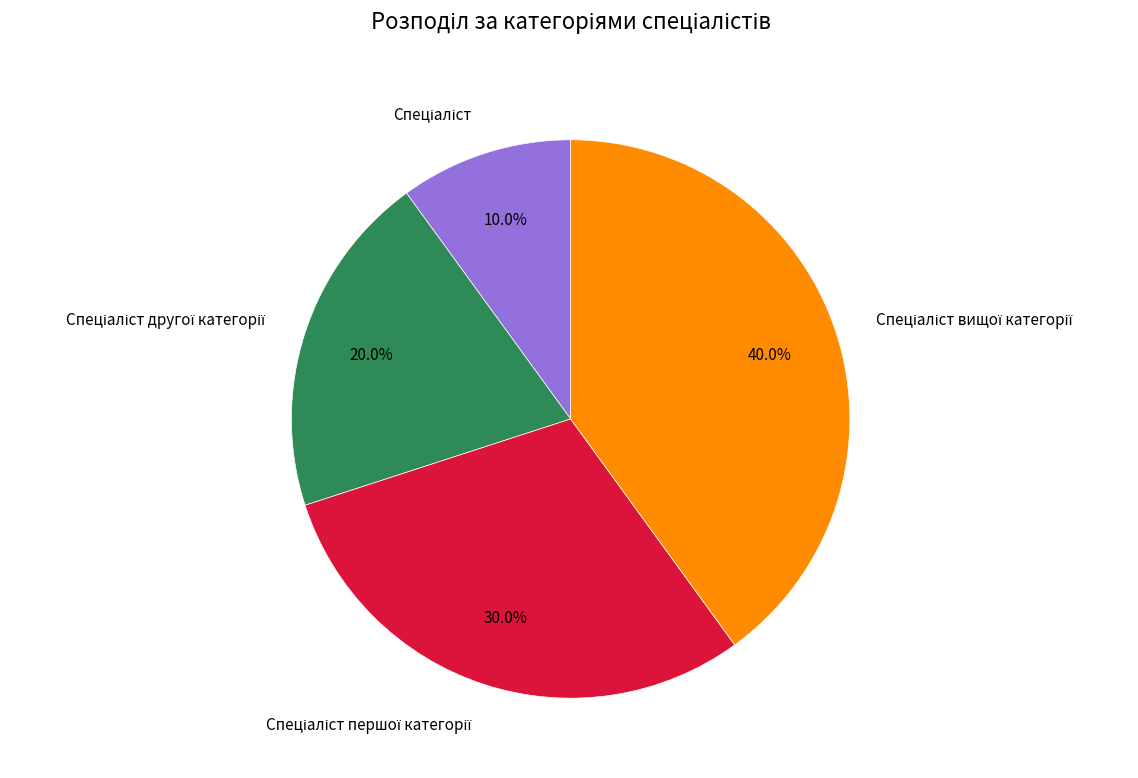

Does any single category account for the majority?

No